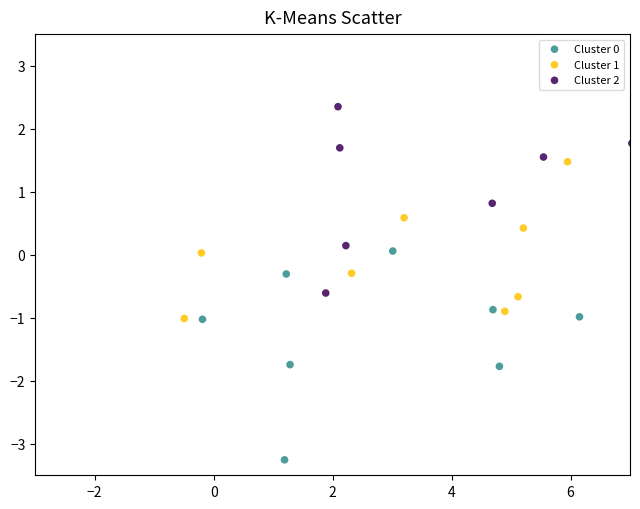

Which series contains the highest Y value?

Cluster 2